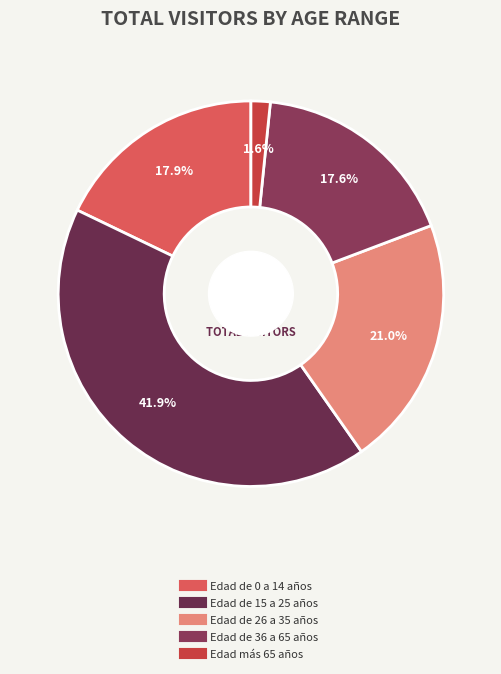

What is the smallest slice in the pie chart?

Edad más 65 años